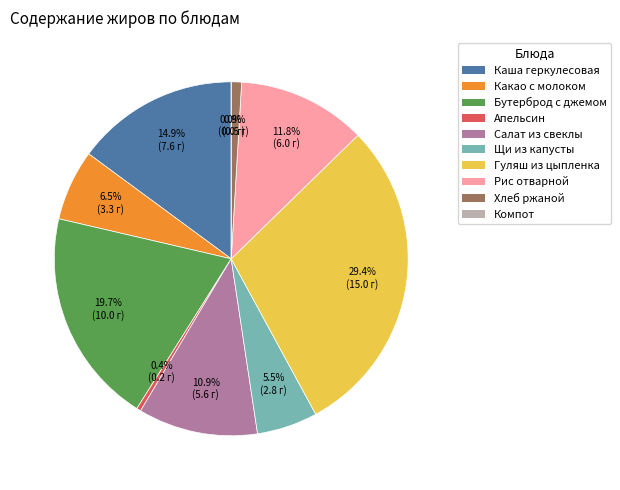

What percentage is the Каша геркулесовая
(Жиры) slice, to the nearest percent?

15%